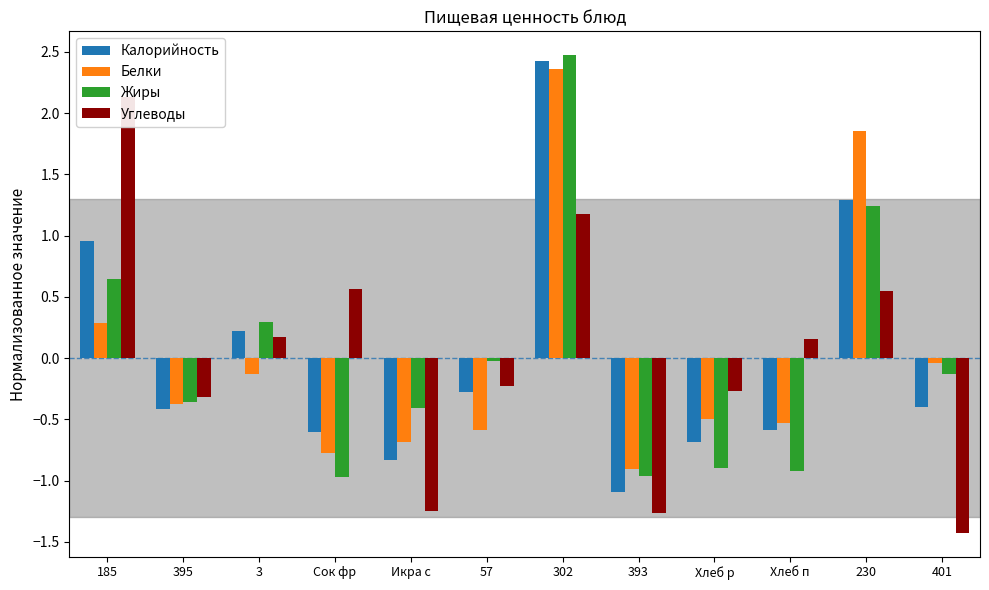

At how many categories does at least one series exceed 0?

6